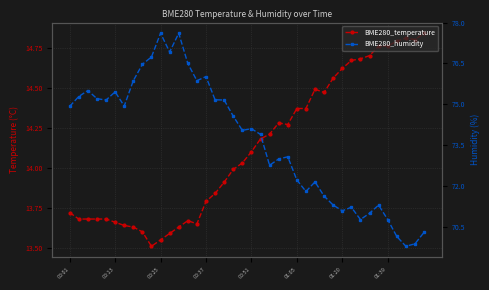

What is the label of the 38th point from the left?

37